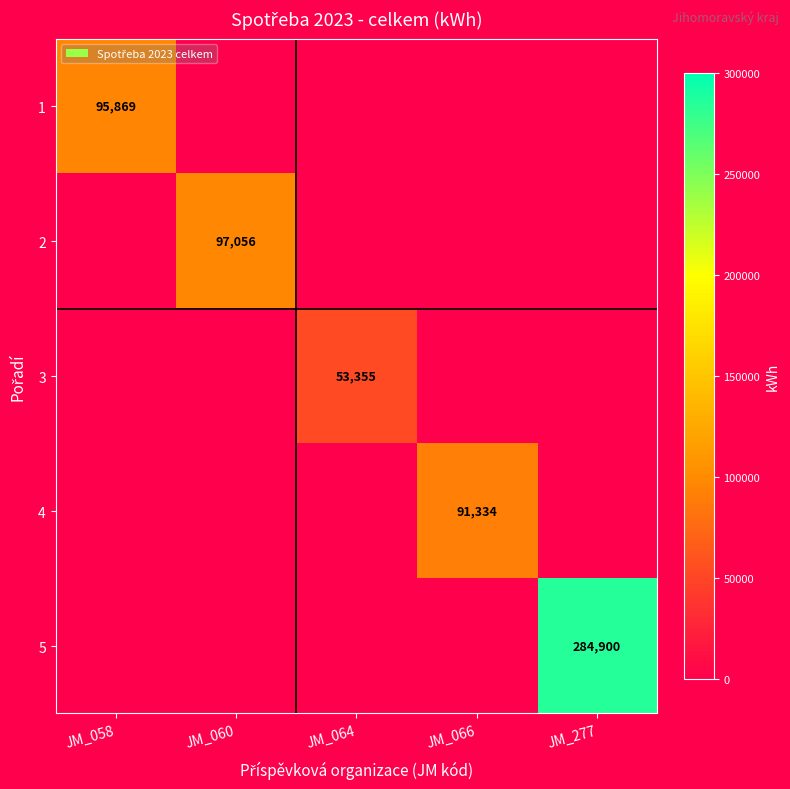

The value of 1 at JM_058 is 95869. True or false?

True